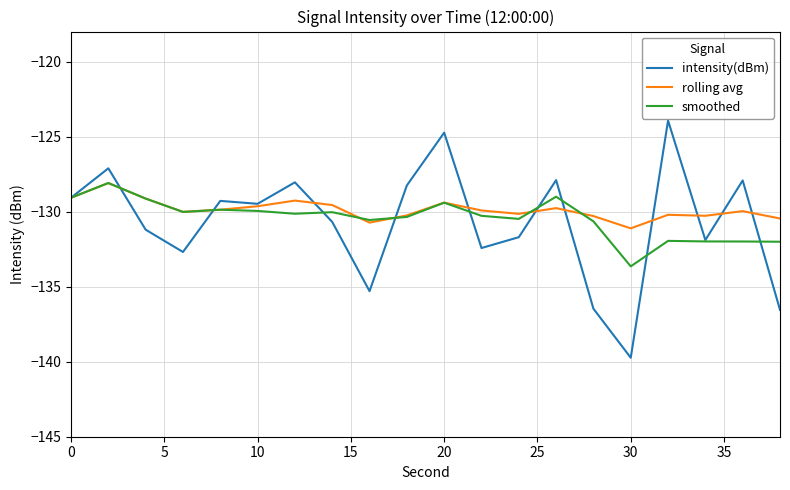

Which series has the widest spread of values?

intensity(dBm)